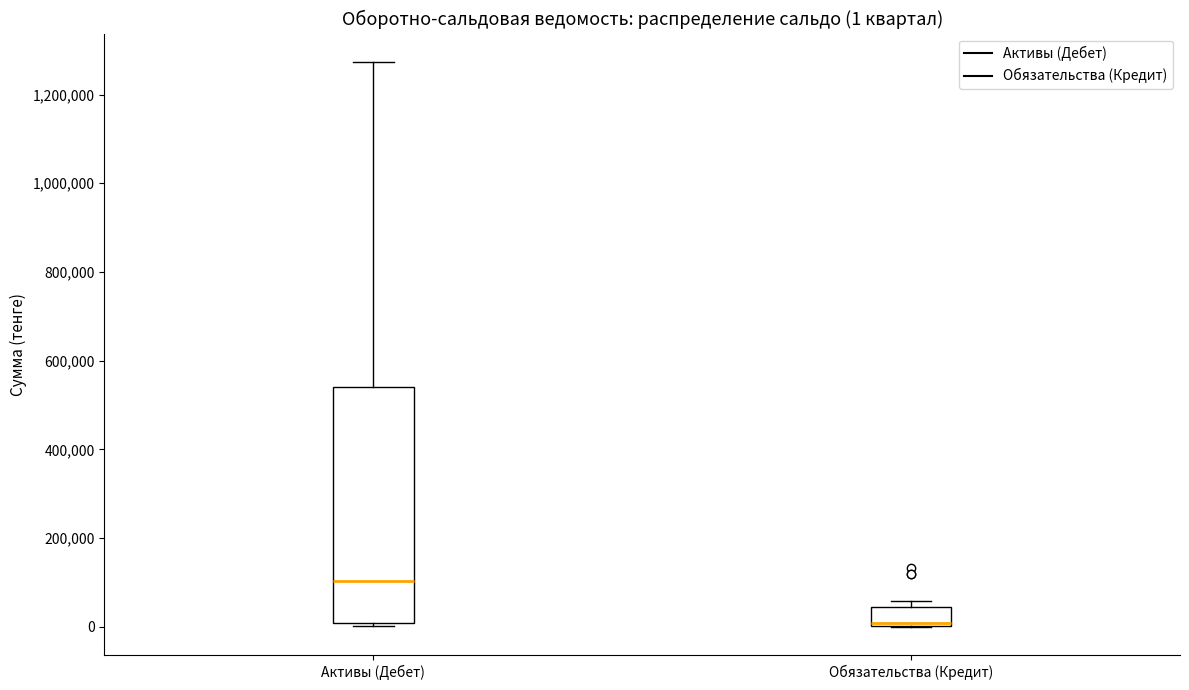

Which box is the tallest, from its lower edge to its upper edge?

Активы (Дебет)